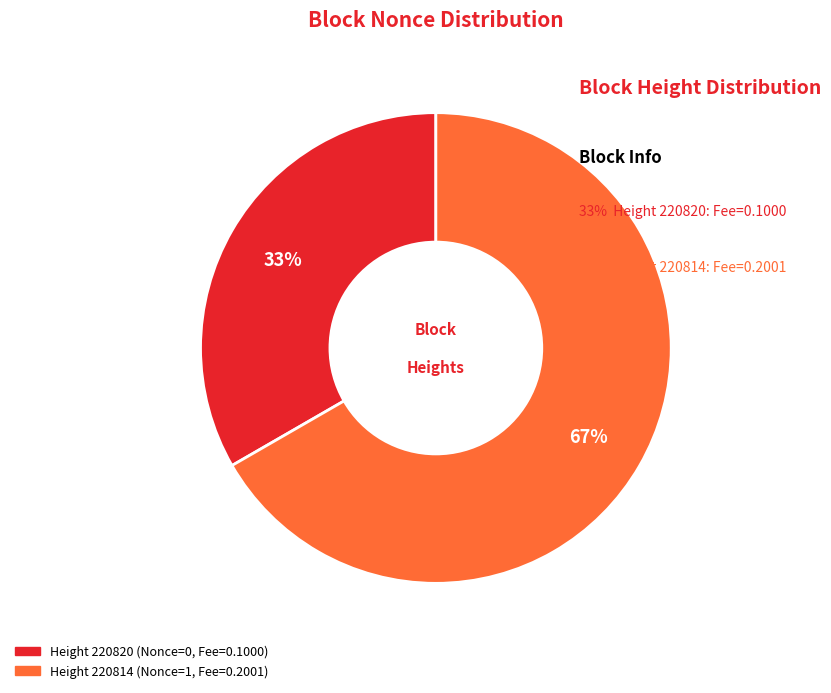

How many slices are in this pie chart?

2